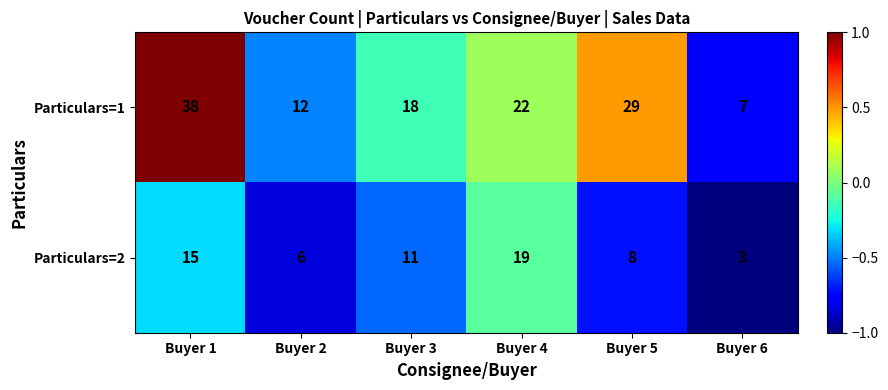

What value does the Particulars=2 series have at Buyer 5?

8